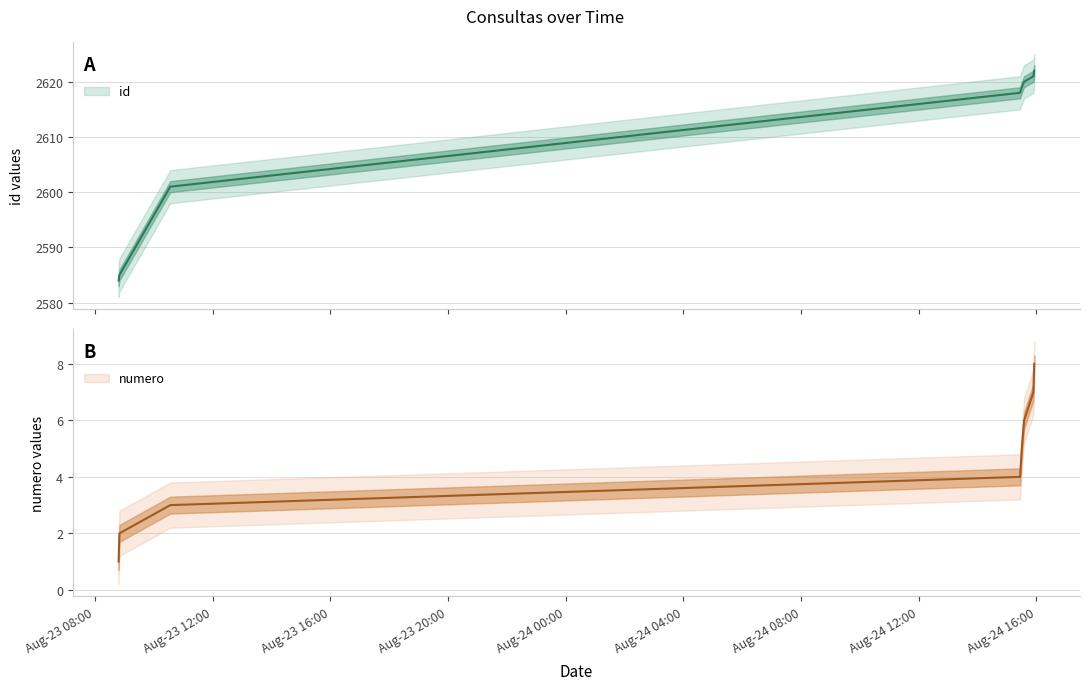

Reading left to right, what are all the values shown in this chart?

id: 2584	2585	2601	2618	2619	2620	2621	2622
numero: 1	2	3	4	5	6	7	8